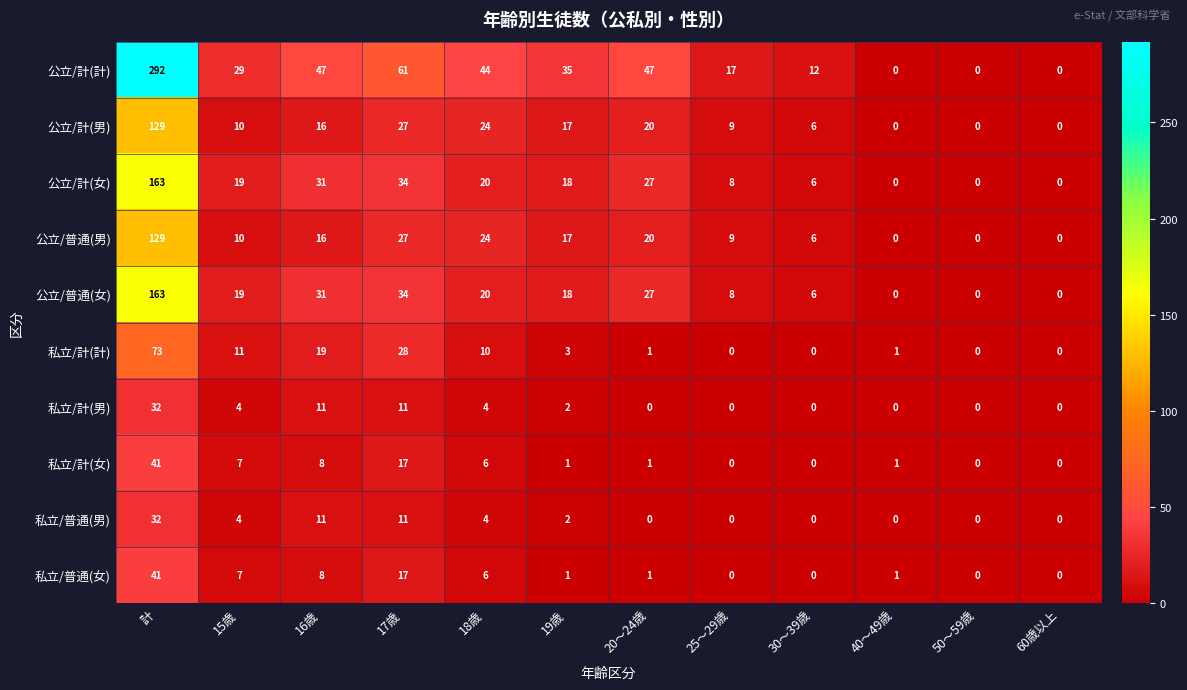

What is the sum of all 私立/計(計) values?

146